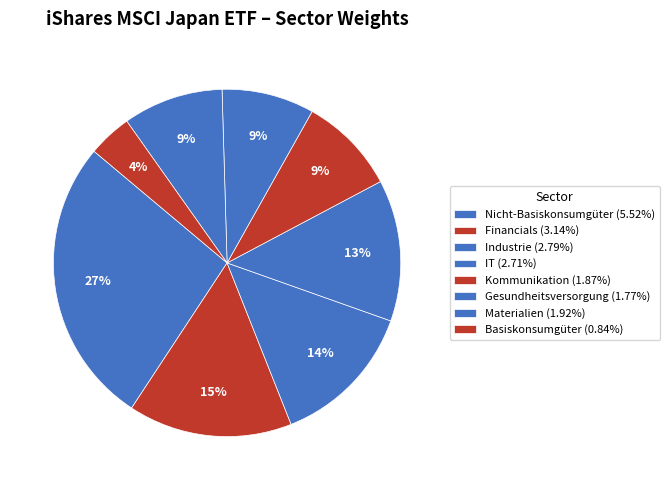

How many slices are in this pie chart?

8